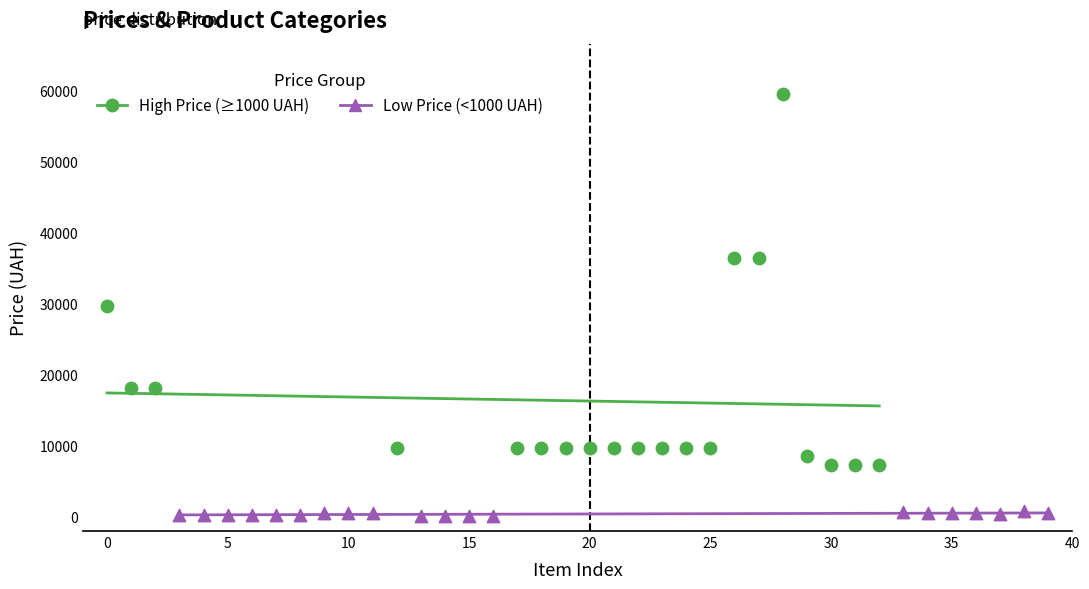

Which series has the widest spread of Y values?

High Price (≥1000 UAH)